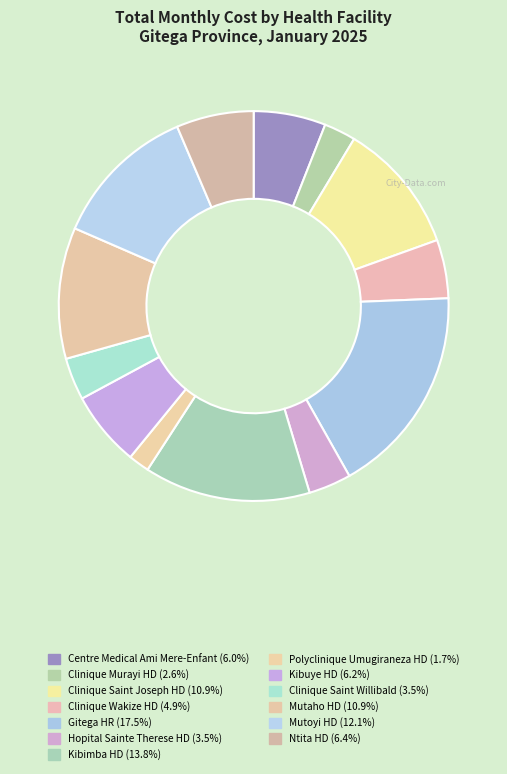

What percentage do Kibimba HD and Mutaho HD together represent?

24.7%